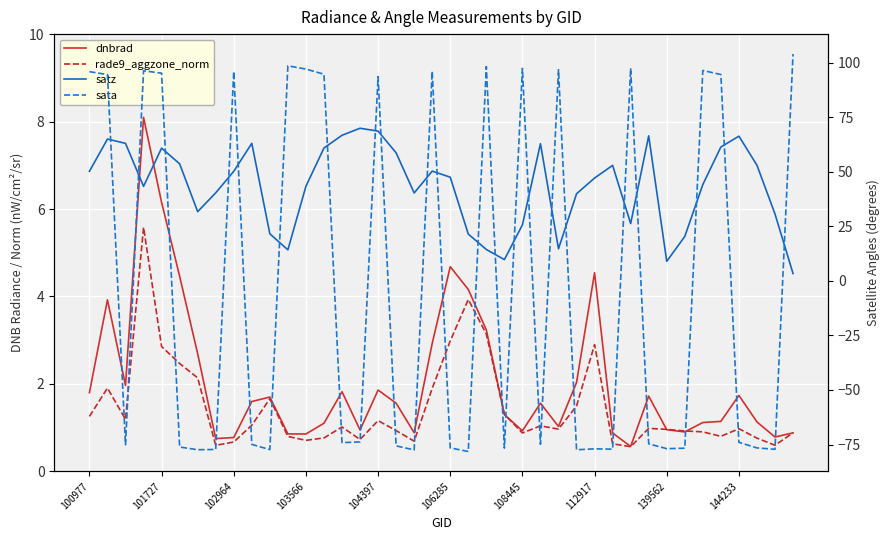

How many times do rade9_aggzone_norm and sata cross each other?

22